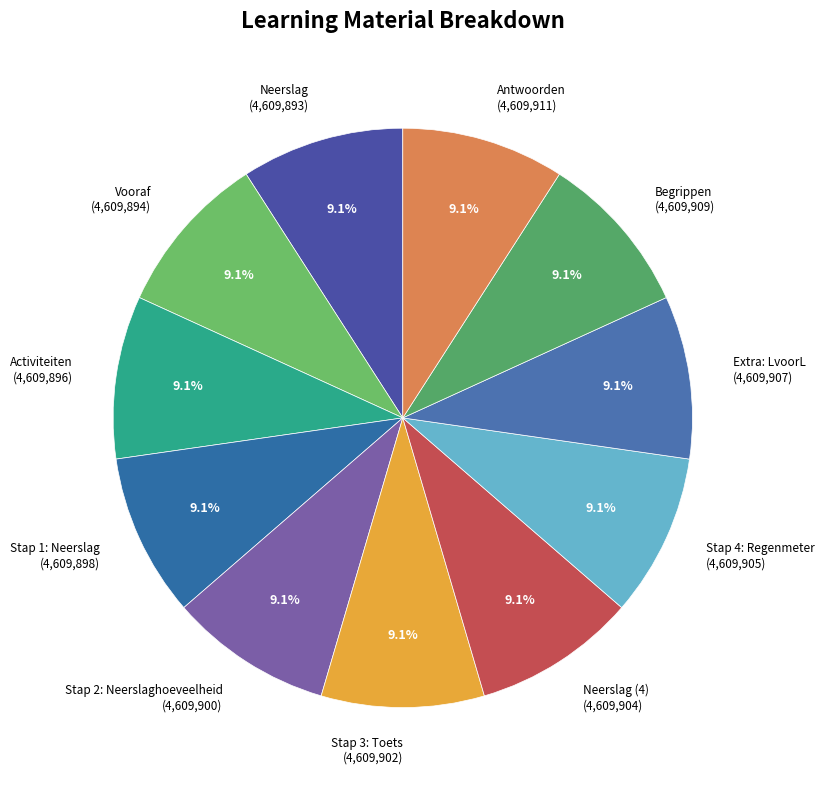

Is Stap 4: Regenmeter the majority of the pie?

No